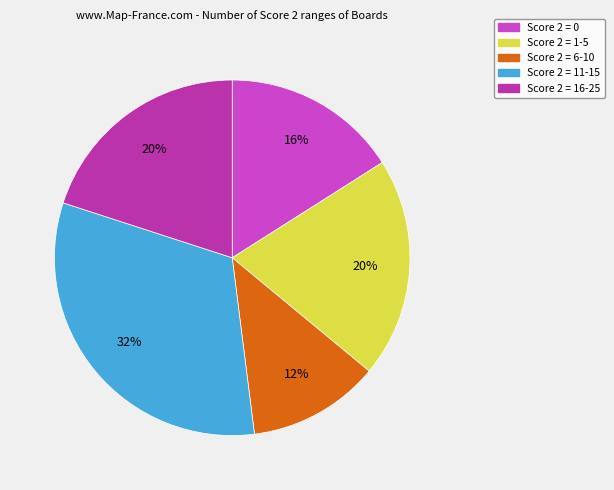

Does any single category account for the majority?

No